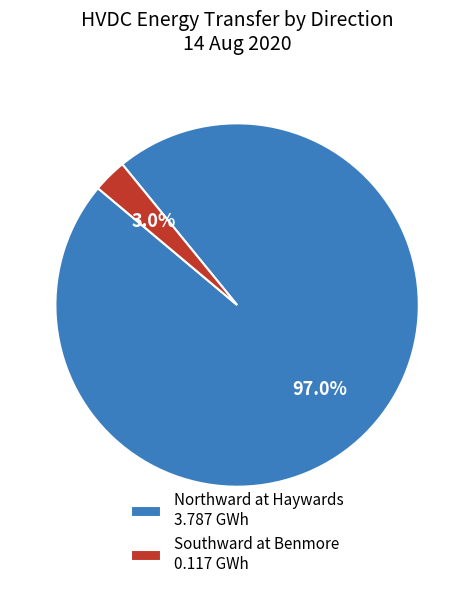

Between Northward at Haywards 3.787 GWh and Southward at Benmore 0.117 GWh, which is larger?

Northward at Haywards 3.787 GWh